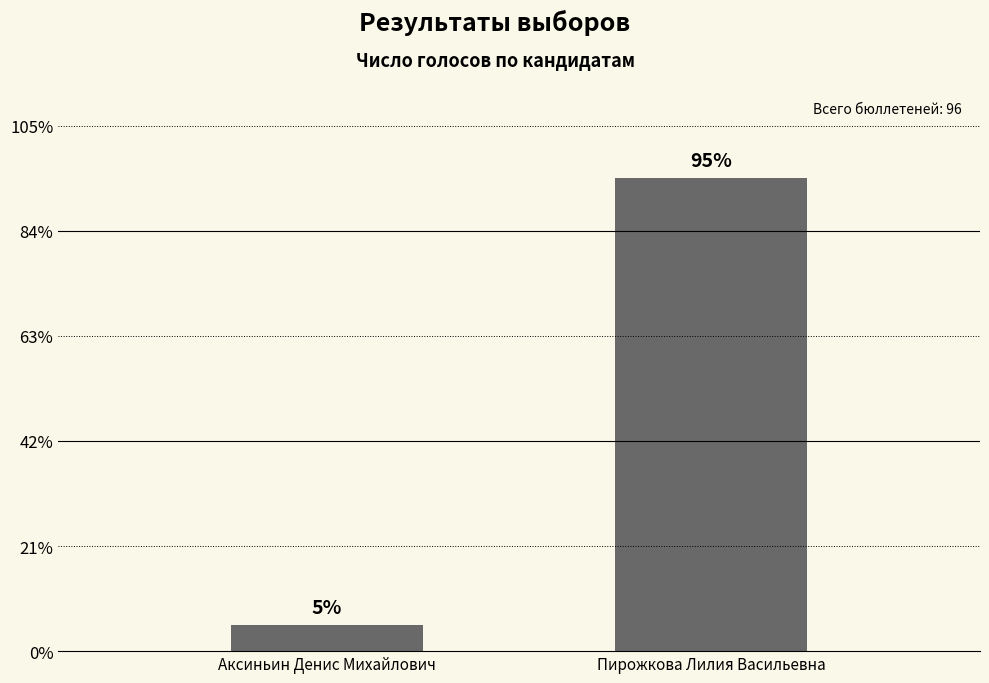

Which label corresponds to the smallest value in the chart?

Аксиньин Денис Михайлович